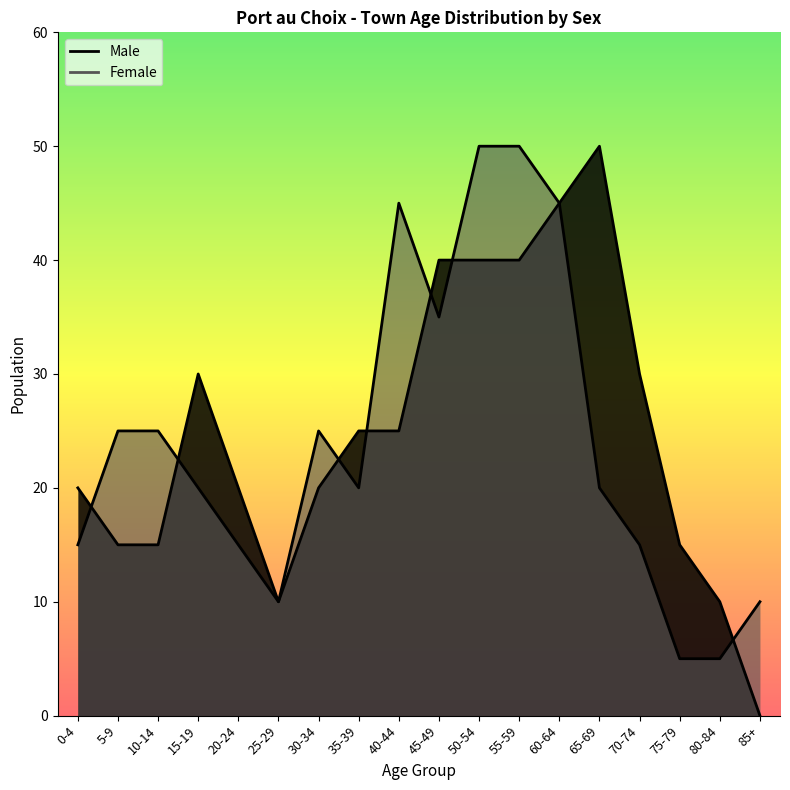

At which label is Male closest to 25?

35-39